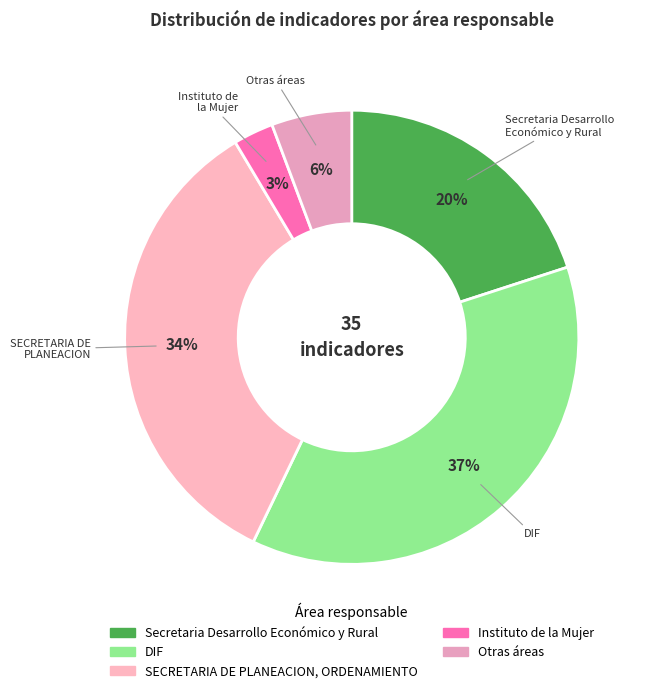

To the nearest percent, what is the difference between the SECRETARIA DE PLANEACION, ORDENAMIENTO and Instituto de la Mujer slice percentages?

31%